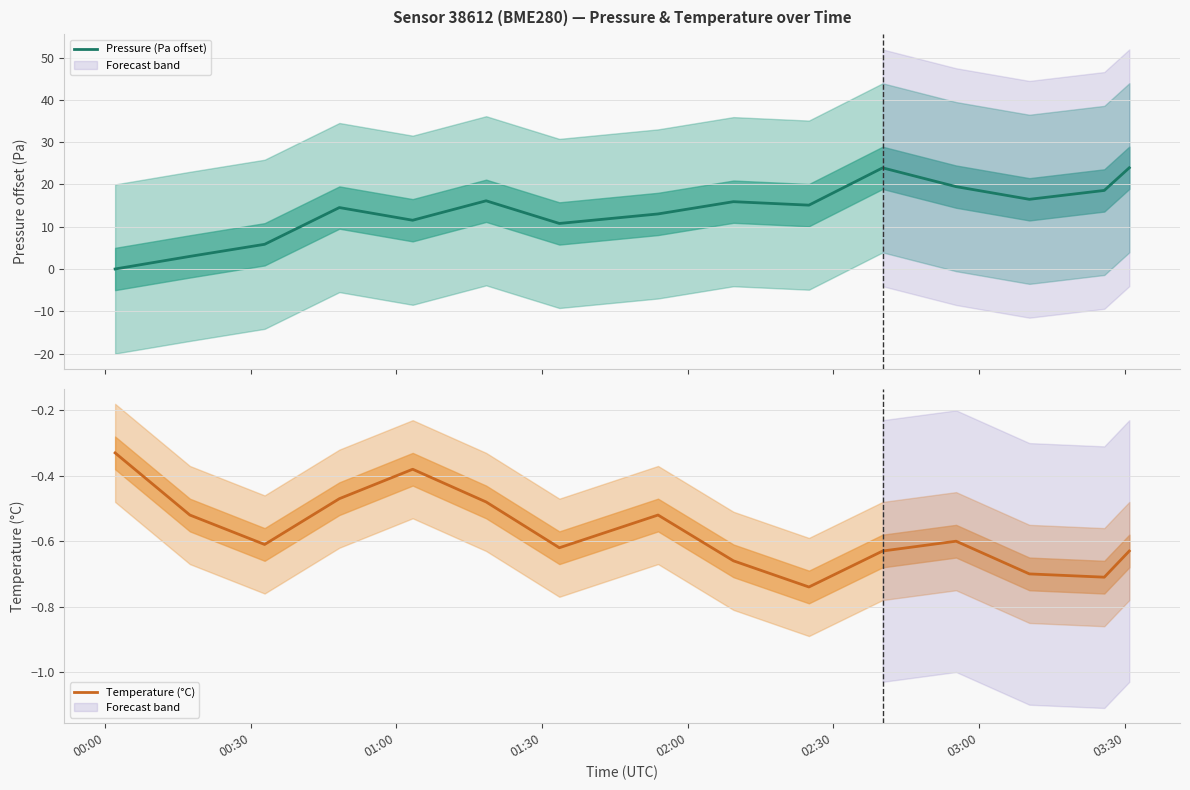

What is the highest value of the Pressure (Pa offset) series?

23.9